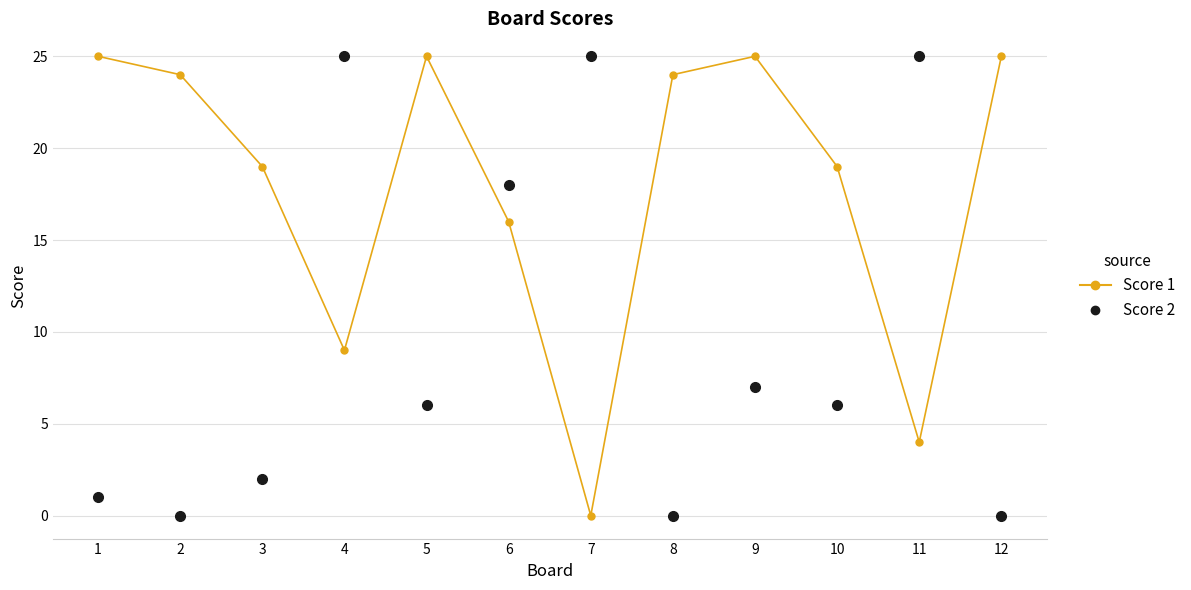

Is the value of Score 2 at 9 greater than the value of Score 1 at 2?

No